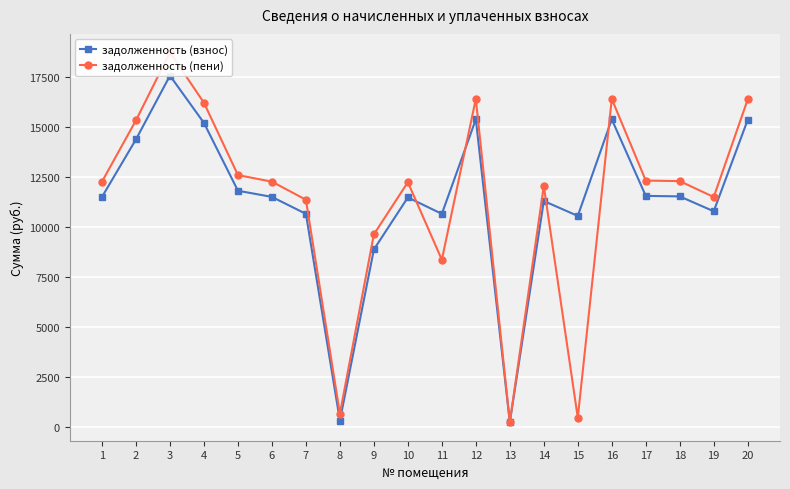

Which series has the widest spread of values?

задолженность (пени)